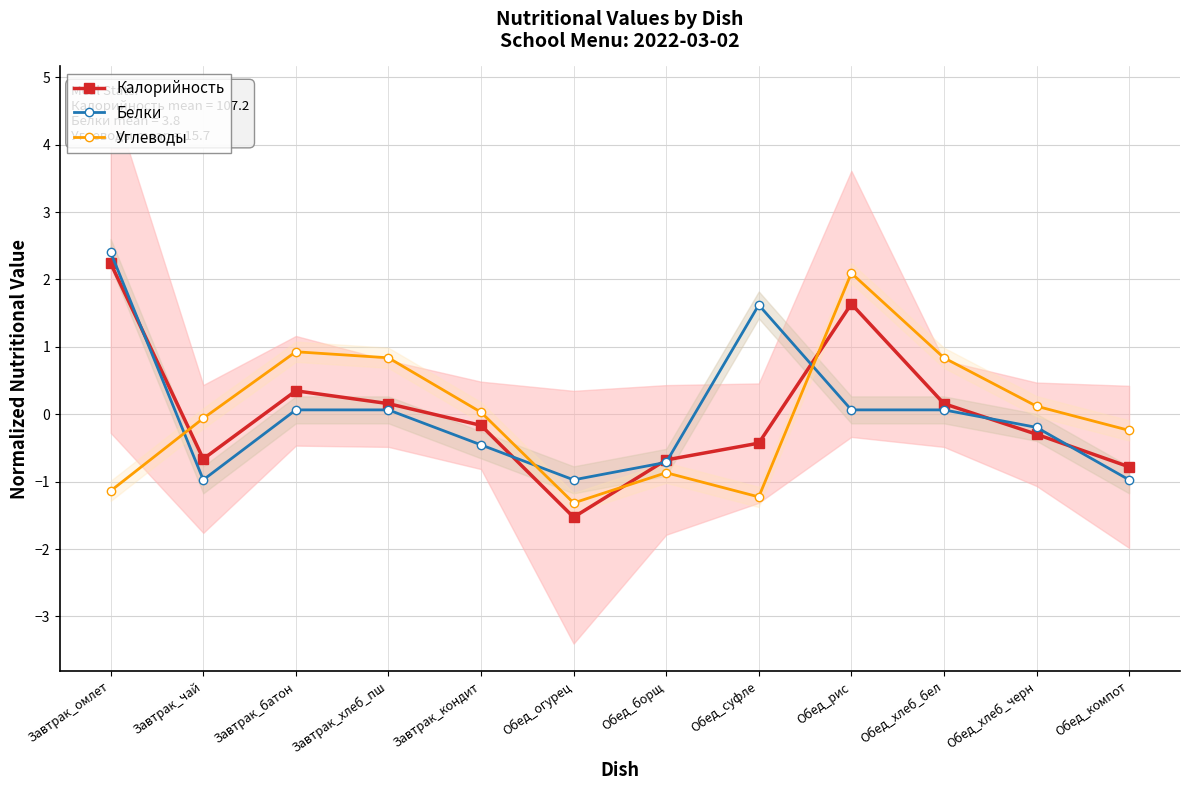

What is the label of the 7th point from the right?

Обед_огурец